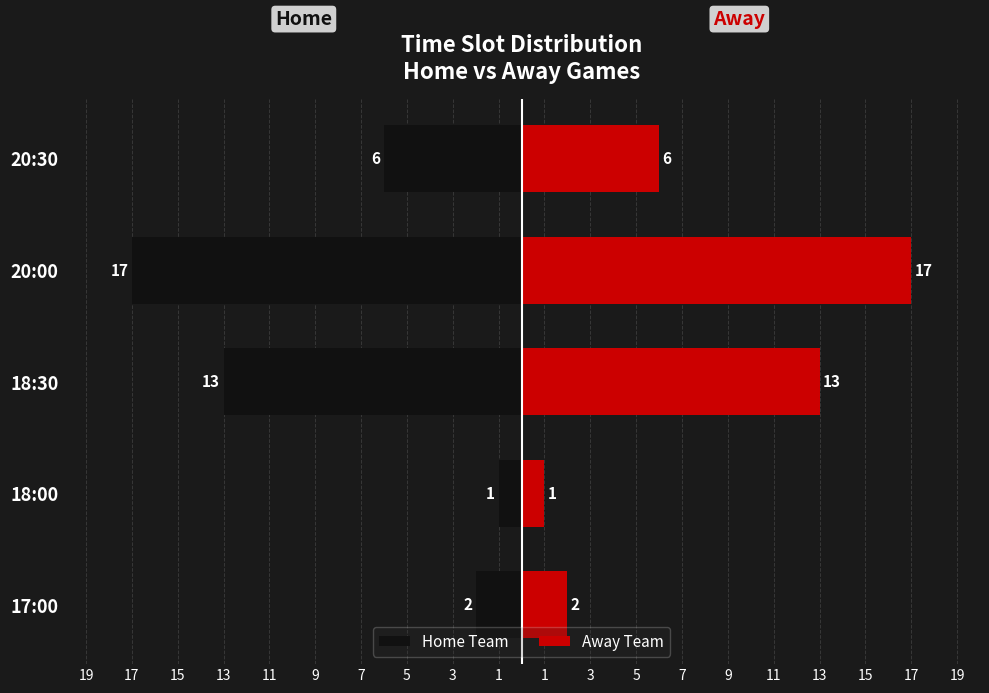

List the series in order of their overall mean, lowest first.

Home Team, Away Team